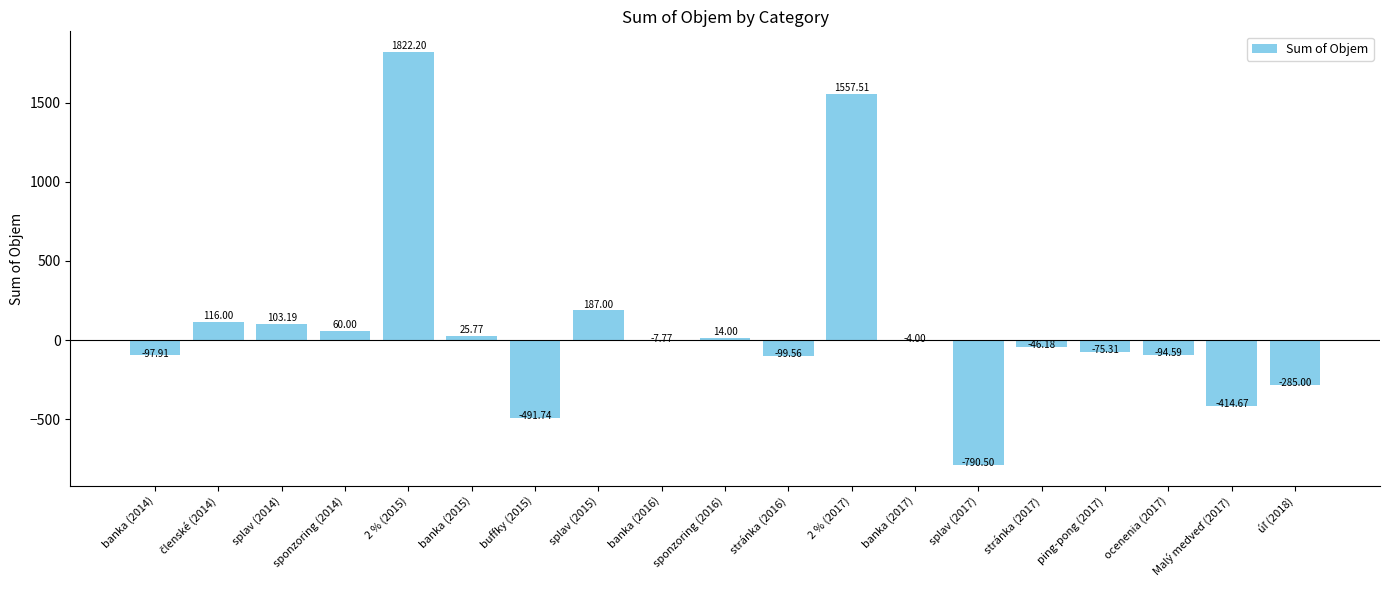

What is the sum of all values?

1478.4